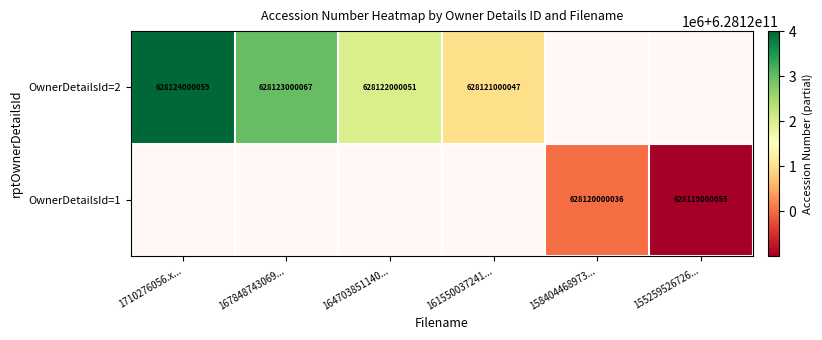

What is the highest value of the 2 series?

628124000059